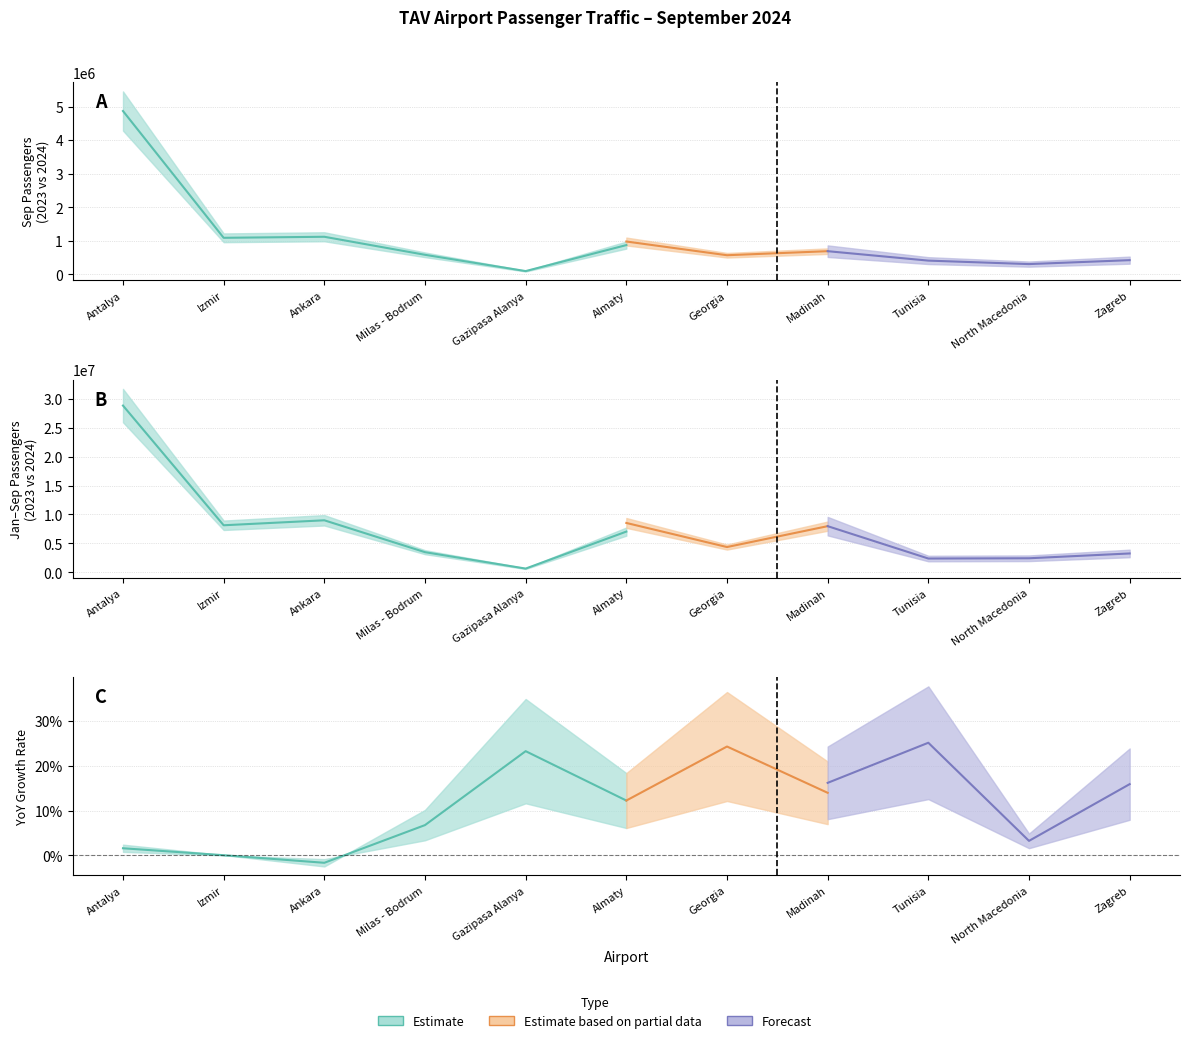

Reading left to right, transcribe all the data shown in this chart.

Sep 2023: Antalya=4869828	Izmir=1089259	Ankara=1120202	Milas - Bodrum=582435	Gazipasa Alanya=96885	Almaty=872049	Georgia=458374	Madinah=605921	Tunisia=331156	North Macedonia=308555	Zagreb=370845
Sep 2024: Antalya=4948113	Izmir=1089904	Ankara=1101958	Milas - Bodrum=621856	Gazipasa Alanya=119402	Almaty=978780	Georgia=569652	Madinah=690521	Tunisia=409275	North Macedonia=305456	Zagreb=422862
Jan-Sep 2023: Antalya=28819894	Izmir=8135686	Ankara=8995816	Milas - Bodrum=3486703	Gazipasa Alanya=651189	Almaty=7044307	Georgia=3288646	Madinah=6870292	Tunisia=1909356	North Macedonia=2357712	Zagreb=2817468
Jan-Sep 2024: Antalya=30916709	Izmir=8822415	Ankara=9806600	Milas - Bodrum=3744352	Gazipasa Alanya=838387	Almaty=8537701	Georgia=4373534	Madinah=7982000	Tunisia=2388918	North Macedonia=2434437	Zagreb=3265295